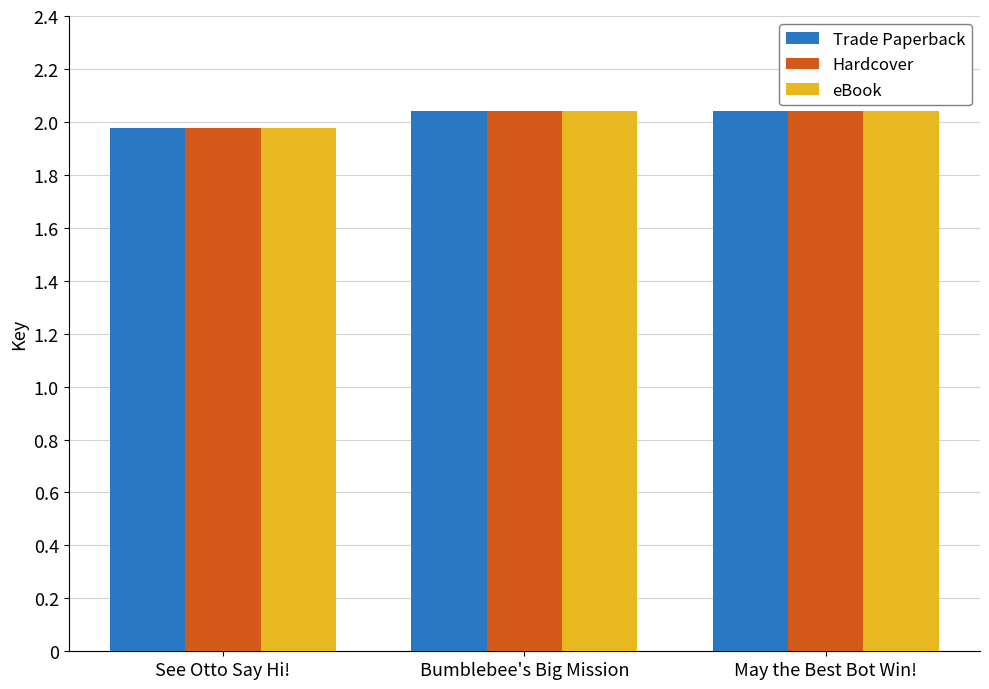

Is the value of eBook at May the Best Bot Win! greater than the value of Trade Paperback at Bumblebee's Big Mission?

No